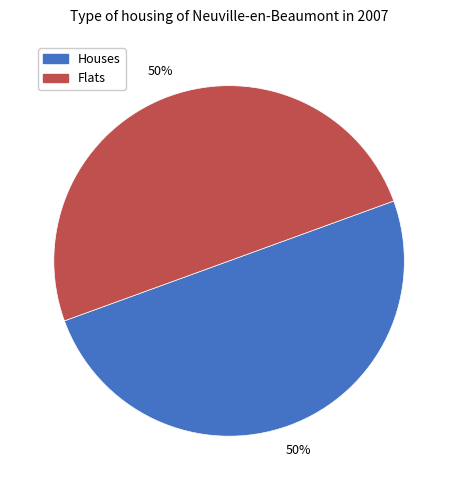

To the nearest percent, what percentage of the pie is Houses?

50%